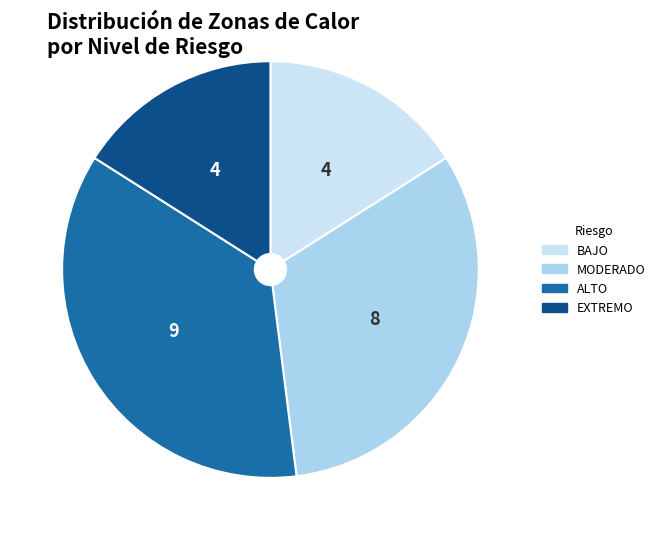

Count the number of slices in the pie.

4